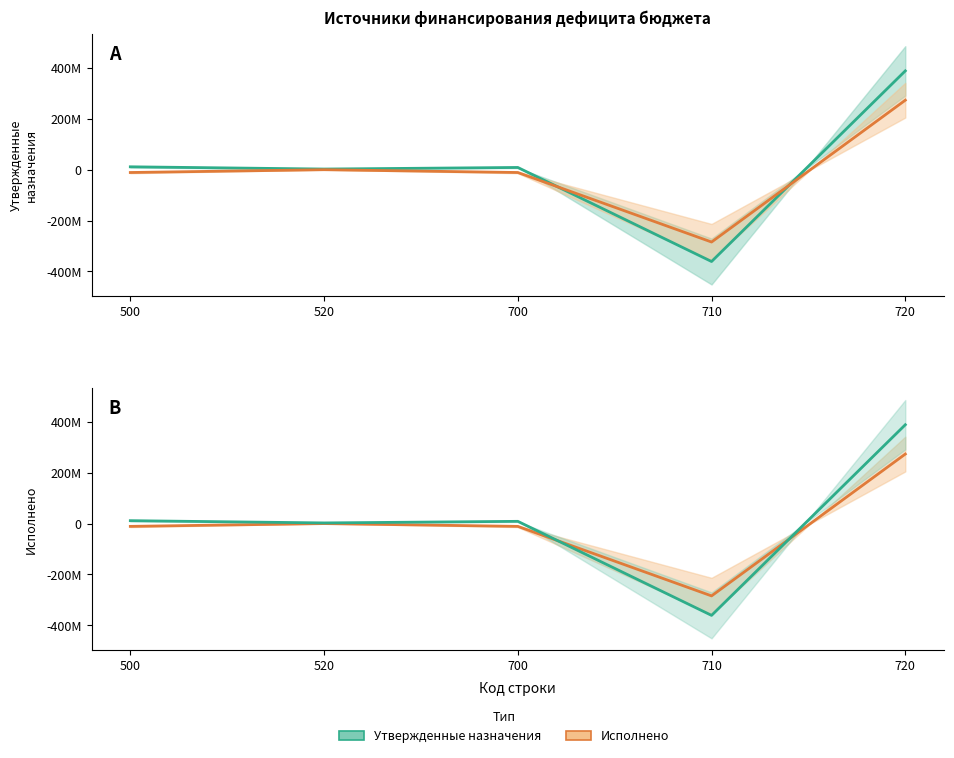

What is the total value across all series at 700?

-2170088.9